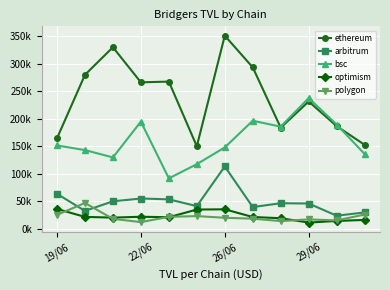

Which series has the largest total across all categories?

ethereum